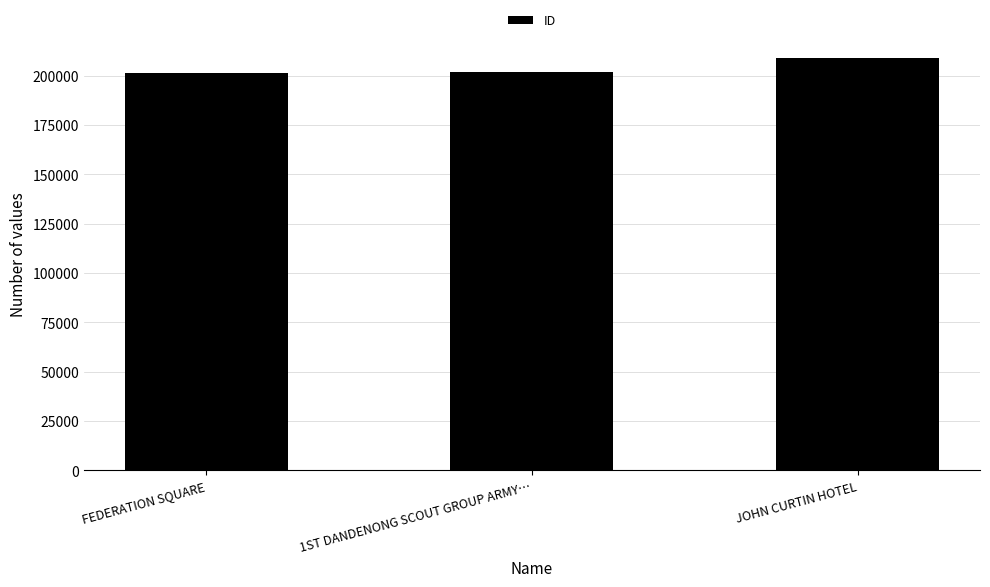

Where is the data nearest to the value 205165?

1ST DANDENONG SCOUT GROUP ARMY…